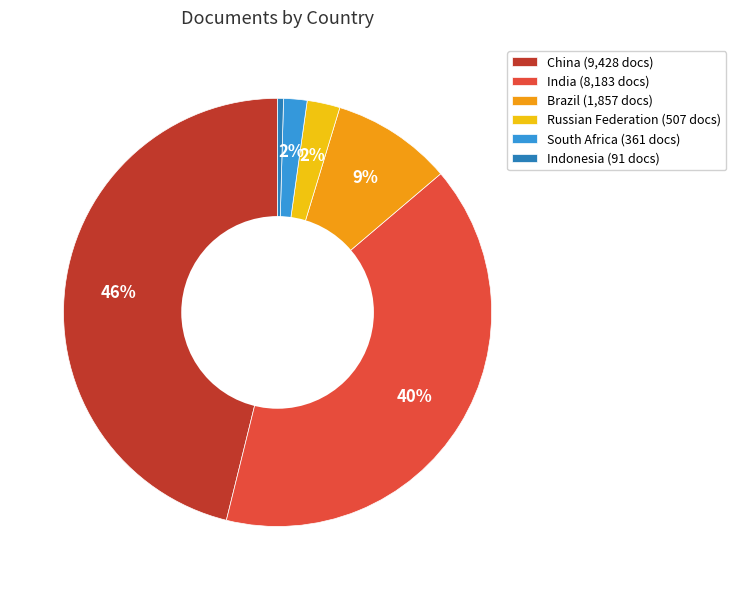

To the nearest percent, what percentage of the pie is India?

40%